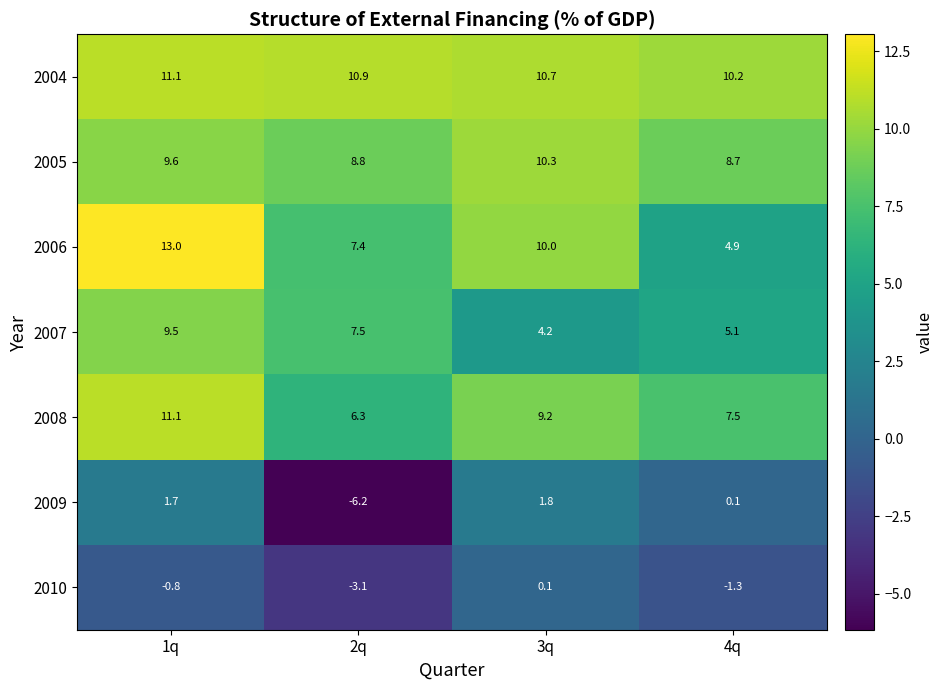

Is it true that 2005 equals 8.8 at 2q?

True